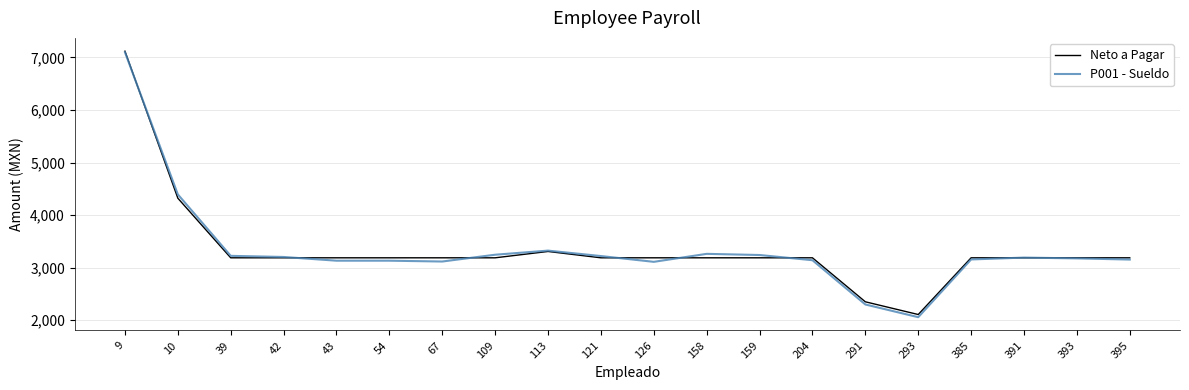

What is the smallest value displayed?

2057.1